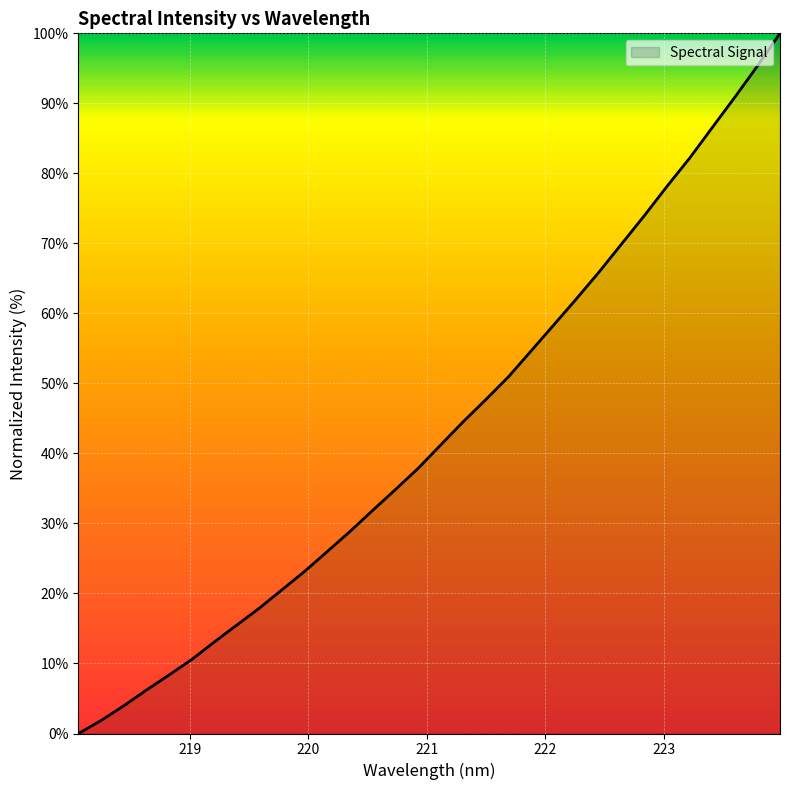

What is the difference between the maximum and minimum values?

100.0